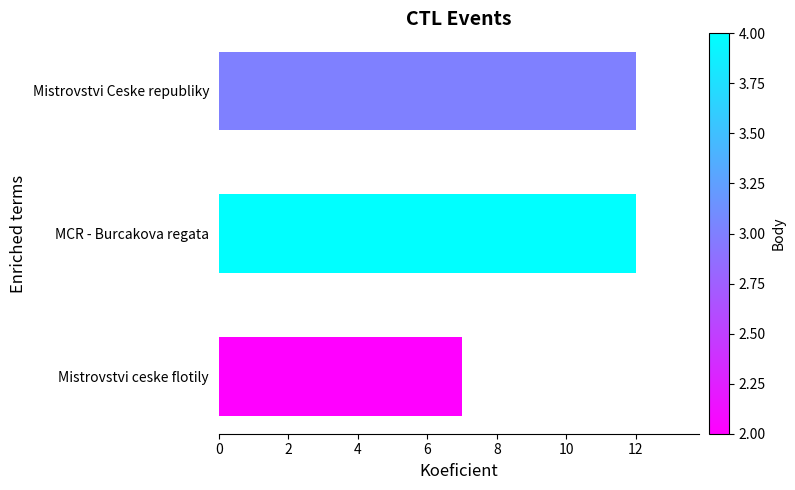

What is the change in value from Mistrovstvi ceske flotily to Mistrovstvi Ceske republiky?

+5